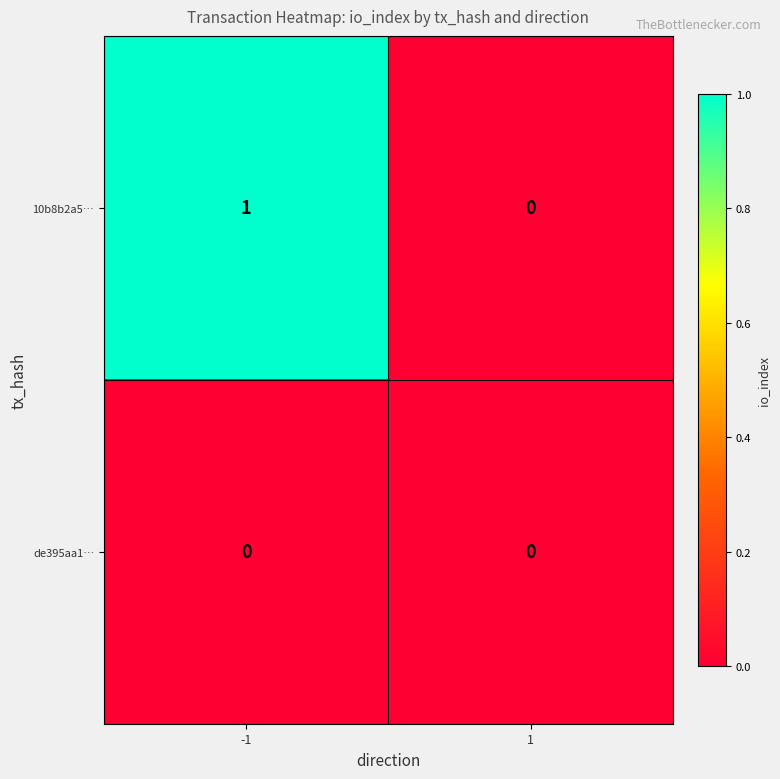

Rank the series at -1 from lowest to highest value.

de395aa1…, 10b8b2a5…